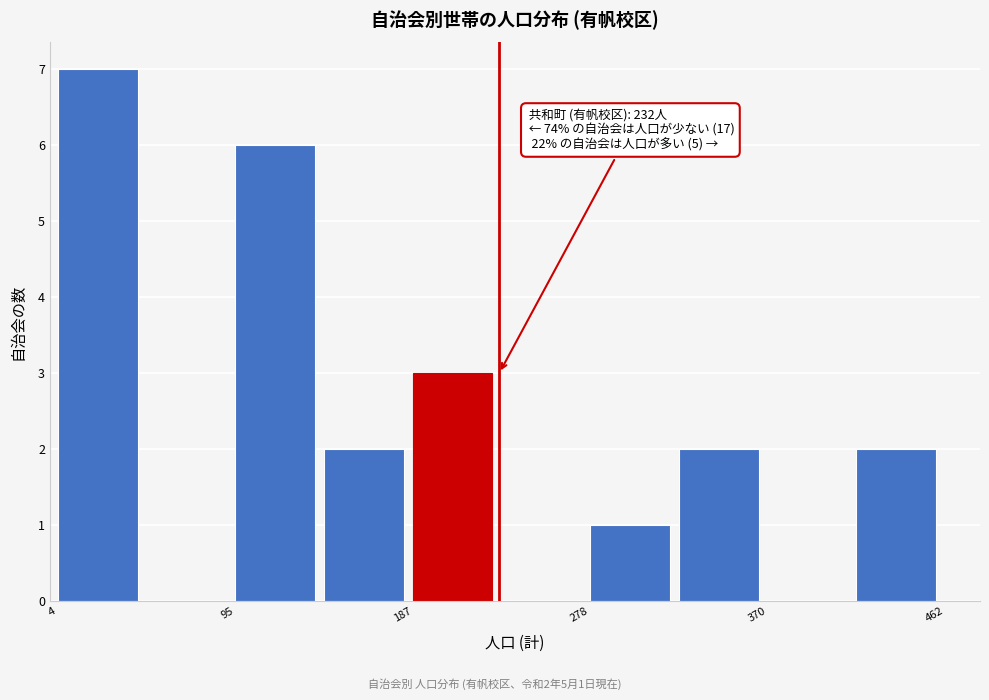

Over which range of the x-axis is the bar tallest?

0 to 50